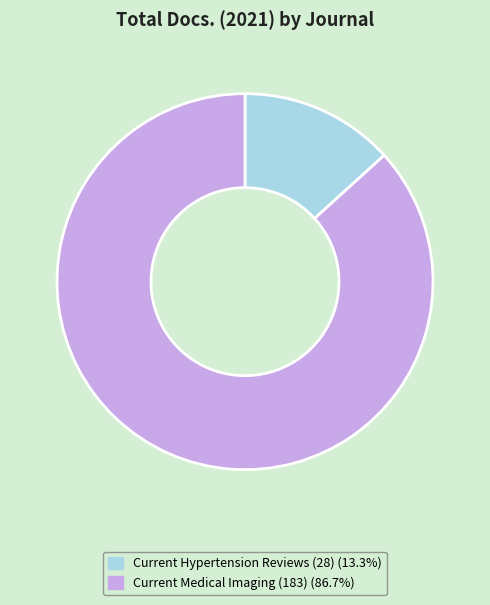

Between Current Medical Imaging and Current Hypertension Reviews, which is larger?

Current Medical Imaging